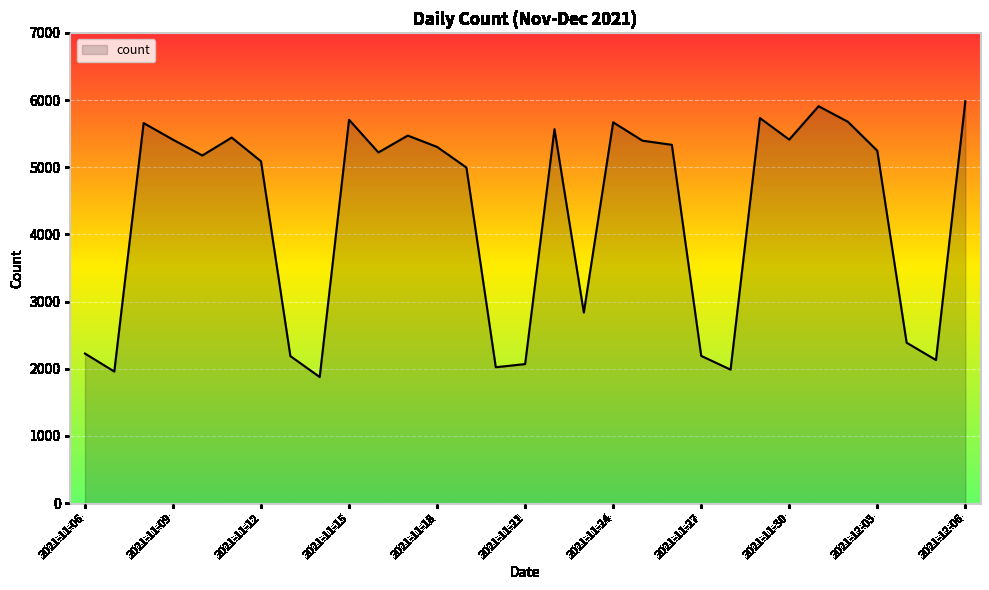

What is the minimum value shown in the chart?

1877